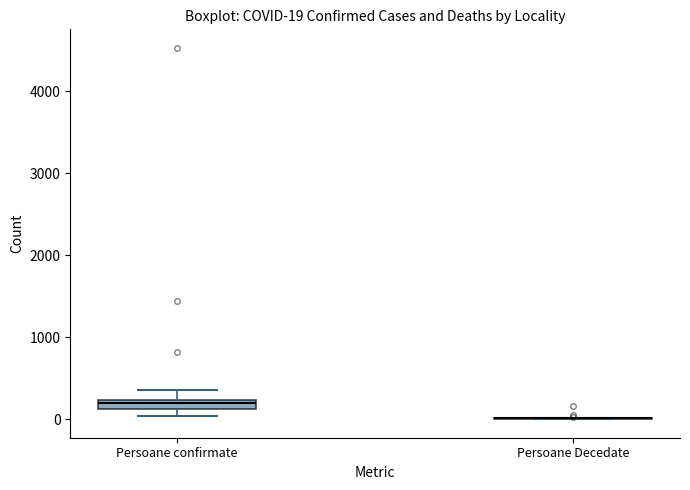

Comparing the boxes themselves (not the whiskers), which one is the tallest?

Persoane confirmate